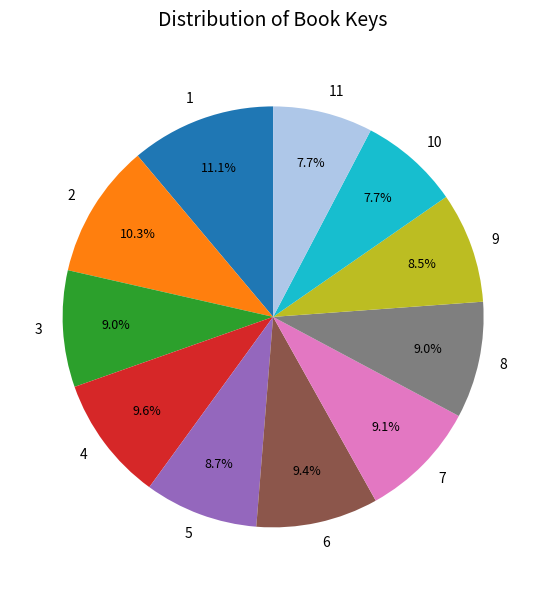

Approximately how many times larger is the value at 3 compared to 11?

1.2